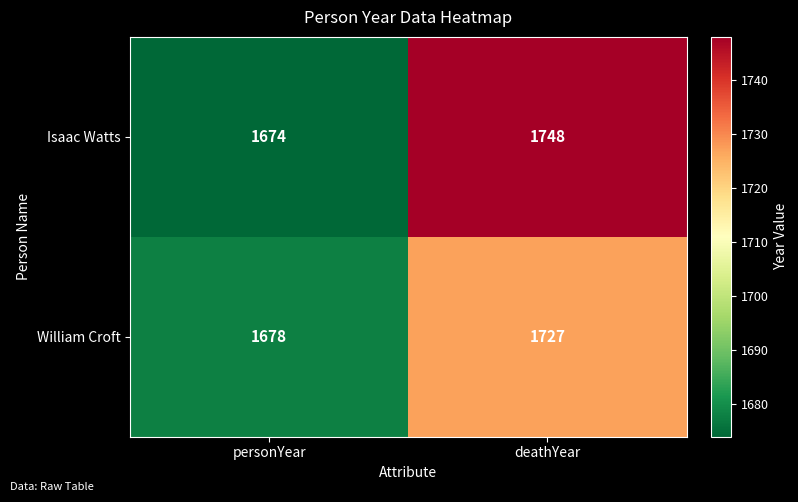

Is it true that William Croft equals 2616 at deathYear?

False